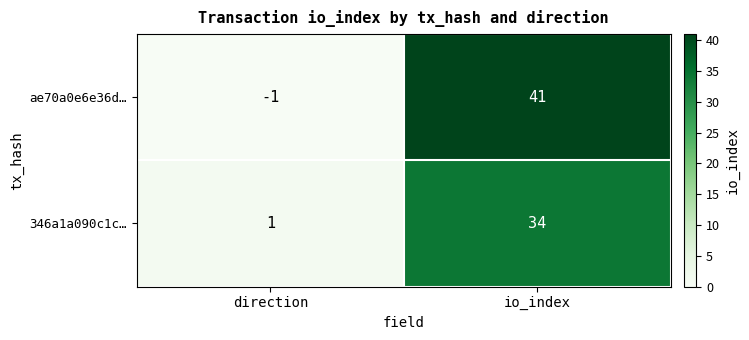

Rank the series by their average value, from highest to lowest.

ae70a0e6e36d…, 346a1a090c1c…